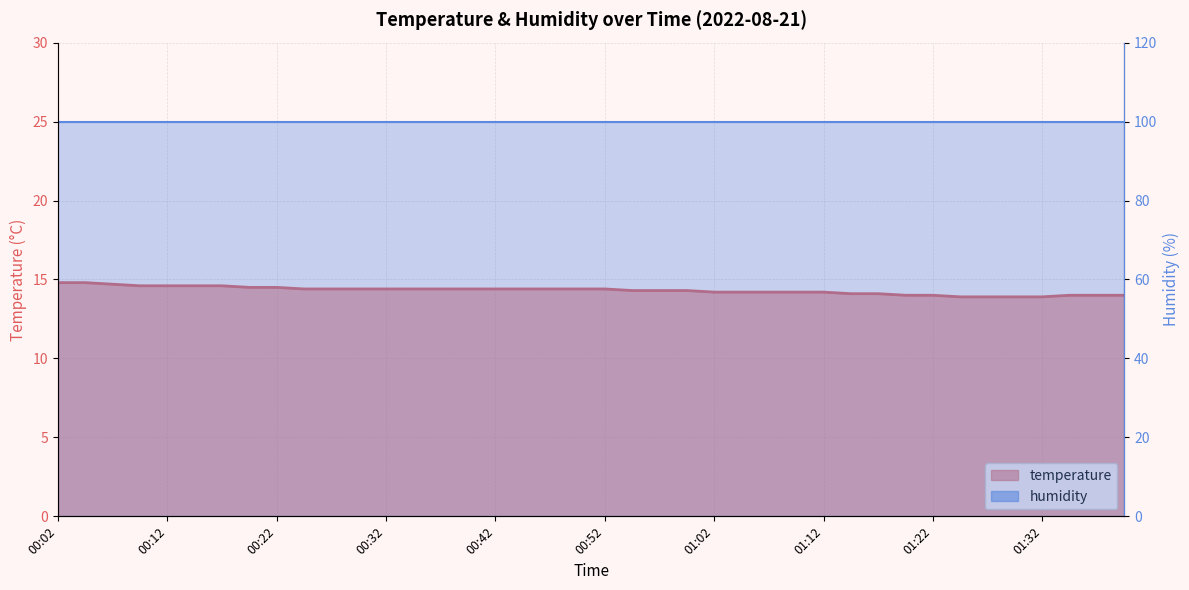

Where is the data nearest to the value 14?

01:19